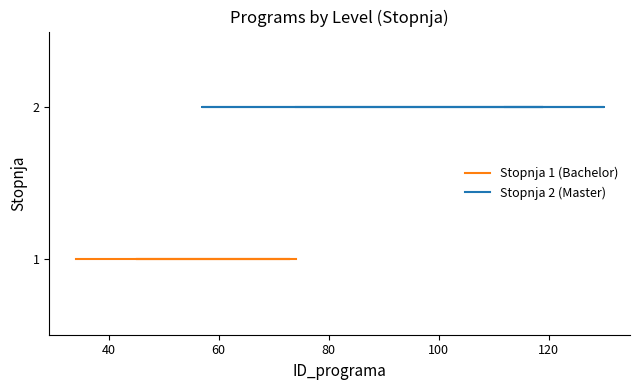

True or false: Stopnja 1 (Bachelor) has more than 0 points higher than both neighbors.

False